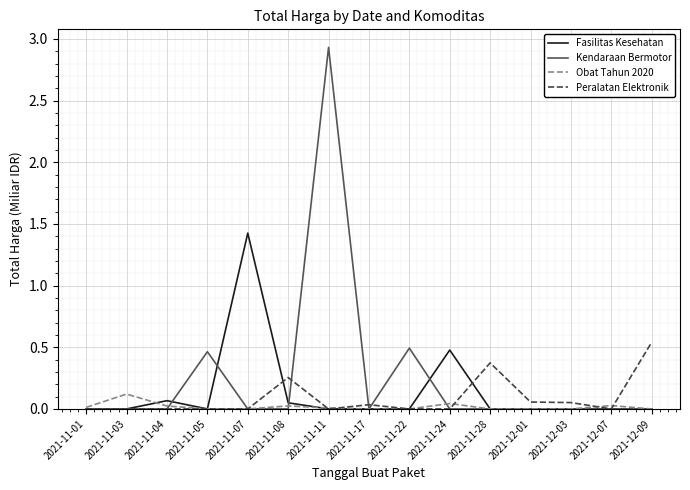

Rank the series by their maximum value, from highest to lowest.

Kendaraan Bermotor, Fasilitas Kesehatan, Peralatan Elektronik, Obat Tahun 2020